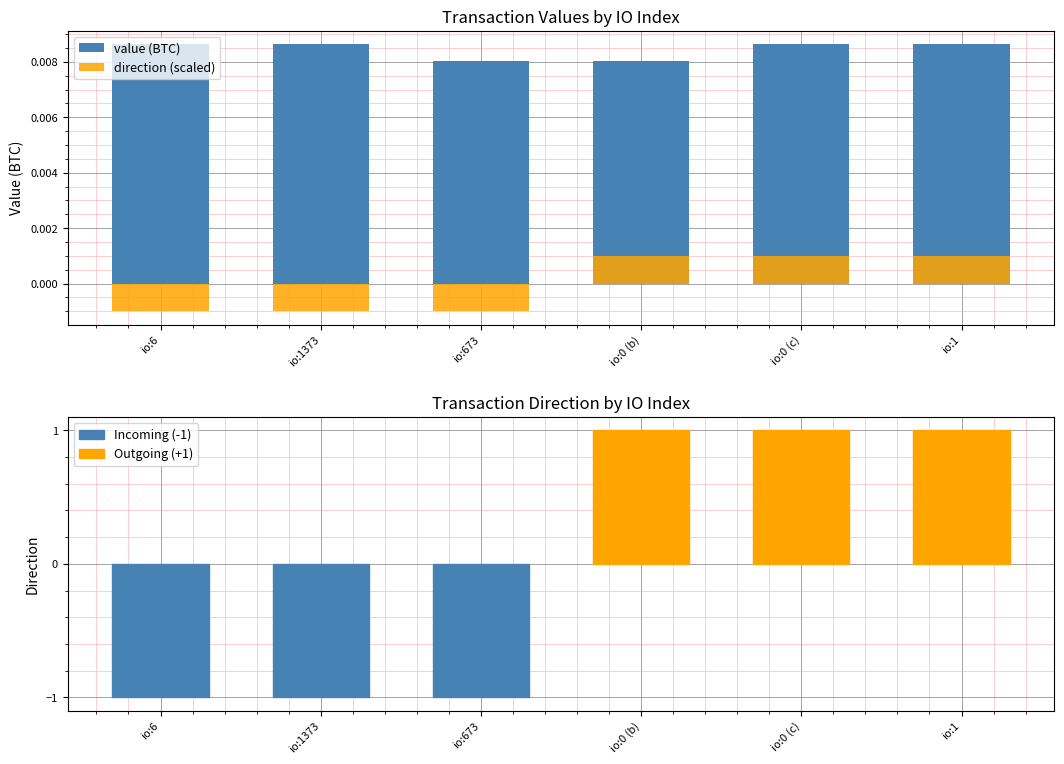

List the labels in order of direction (scaled) value, largest first.

io:0 (b), io:0 (c), io:1, io:6, io:1373, io:673